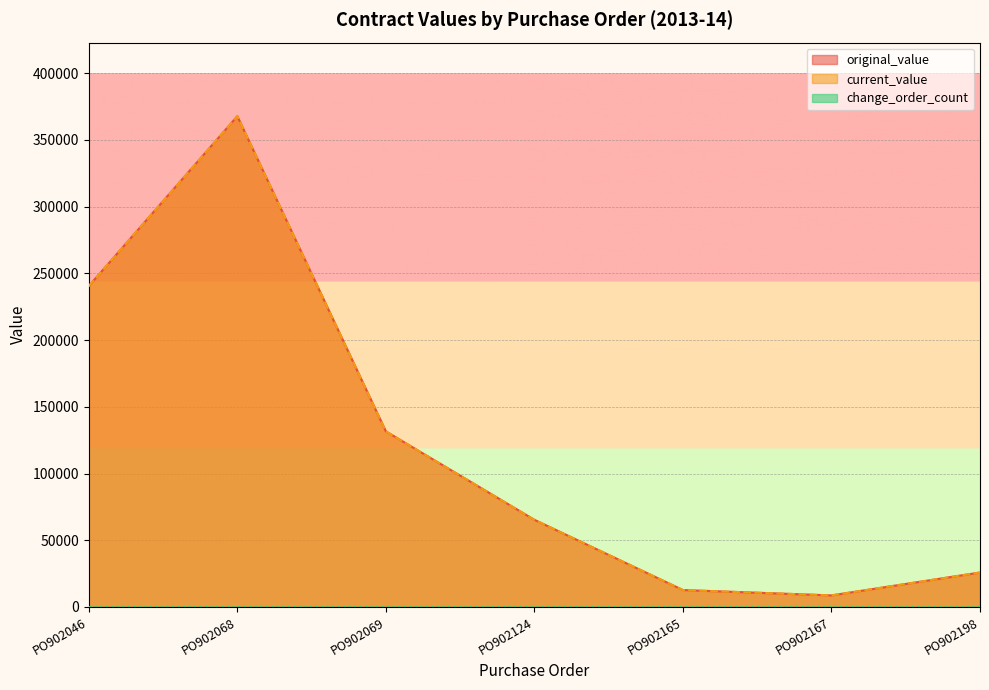

Reading left to right, what are all the values shown in this chart?

original_value: 240495.8	367800.0	131619.6	65330.2	12682.4	8665.5	25810.9
current_value: 240495.8	367800.0	131619.6	65330.2	12682.4	8665.5	25810.9